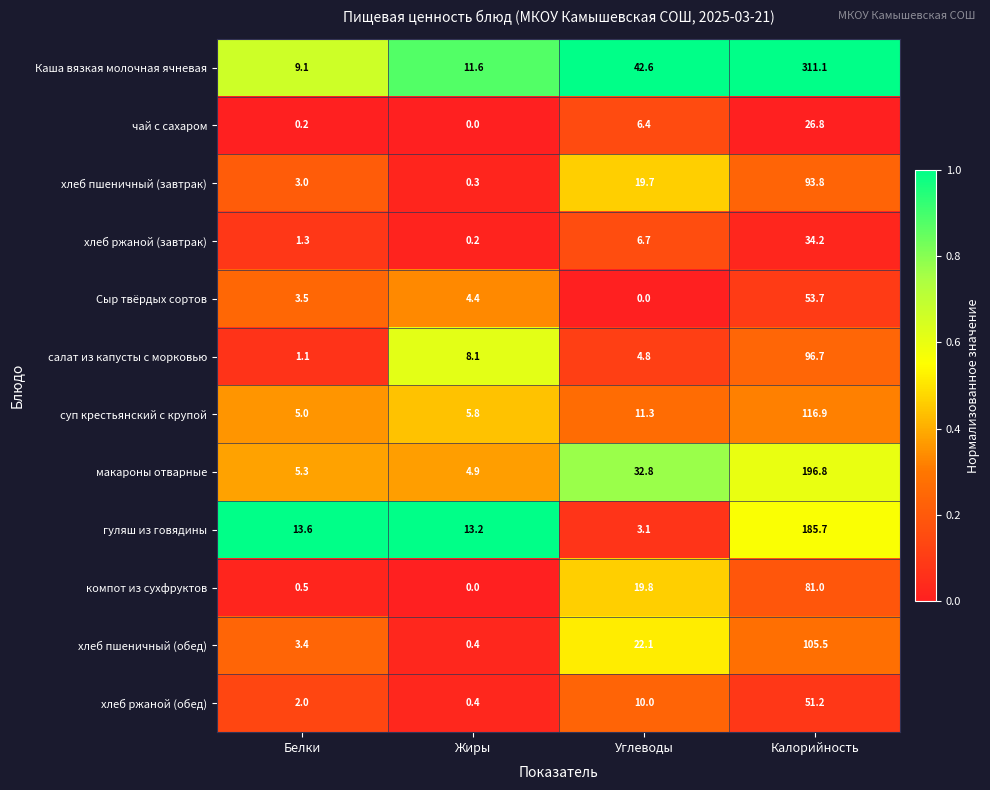

At which label does суп крестьянский с крупой reach its peak?

Калорийность